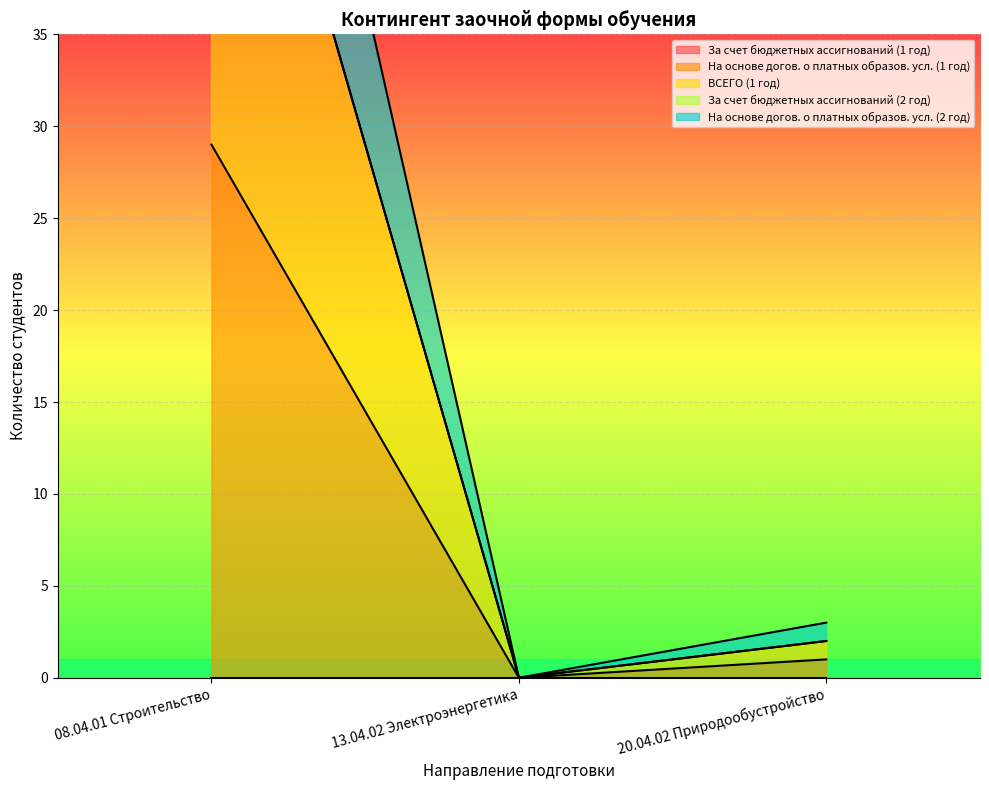

Which series has the largest total across all categories?

На основе догов. о платных образов. усл. (2 год)